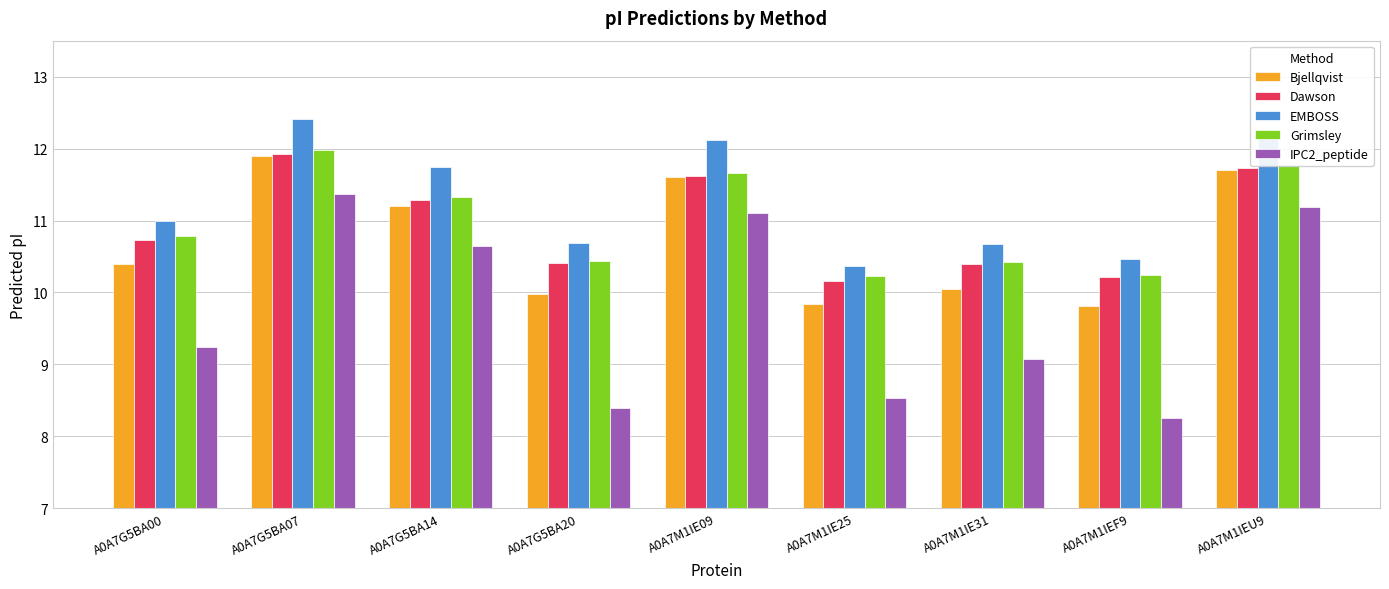

Which category has the highest value in the EMBOSS series?

A0A7G5BA07